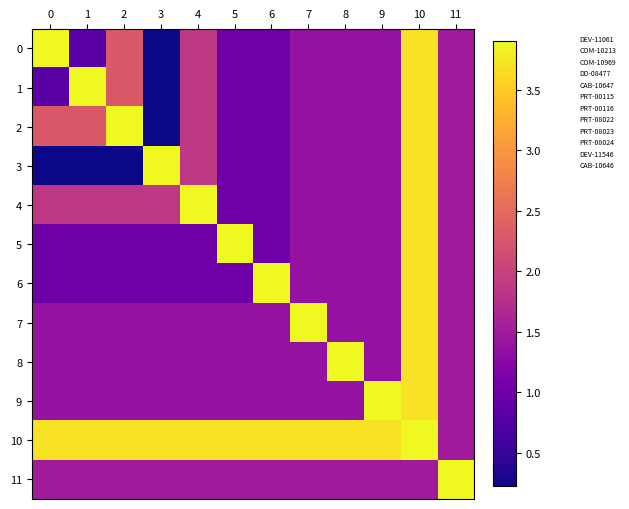

What is the smallest value displayed?

0.2